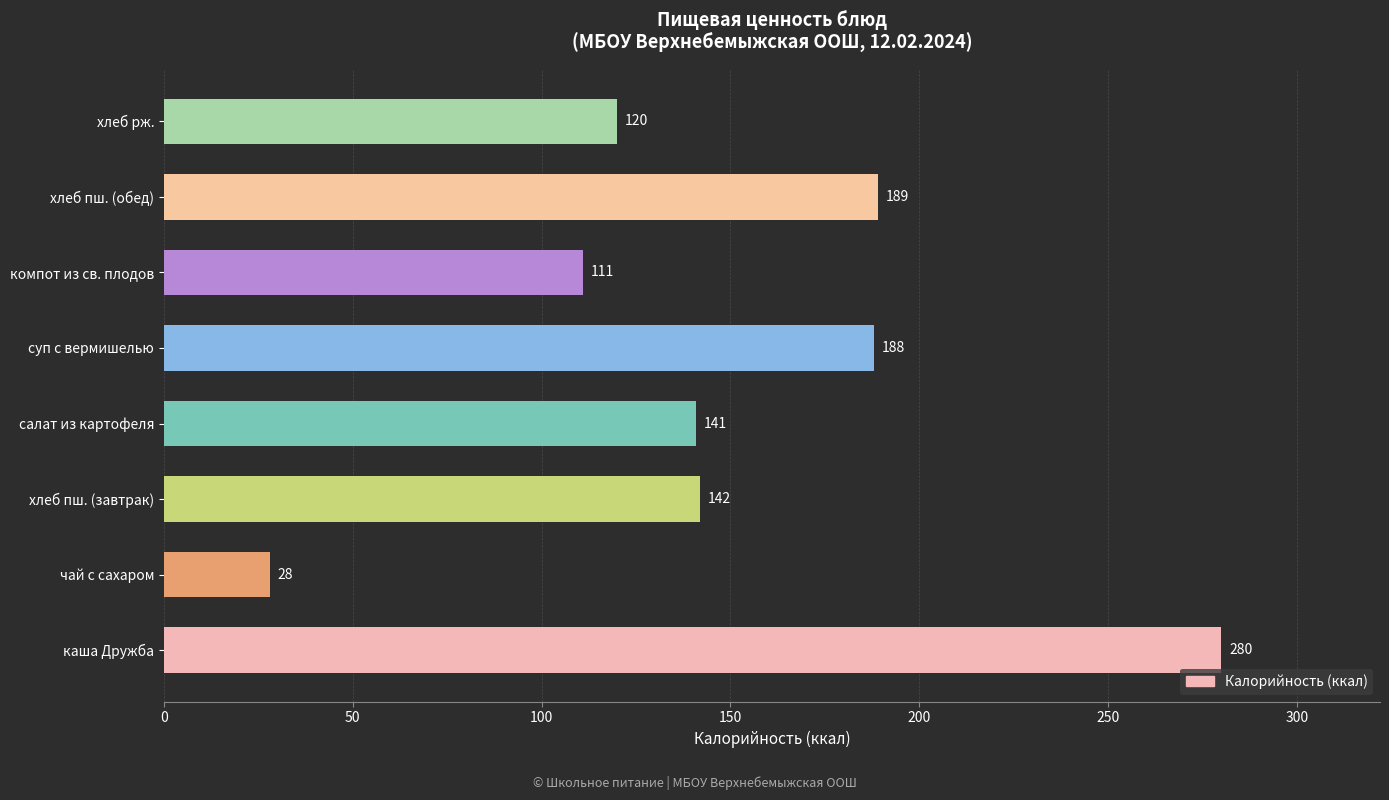

Reading bottom to top, what are all the values shown in this chart?

каша Дружба=280	чай с сахаром=28	хлеб пш. (завтрак)=142	салат из картофеля=141	суп с вермишелью=188	компот из св. плодов=111	хлеб пш. (обед)=189	хлеб рж.=120